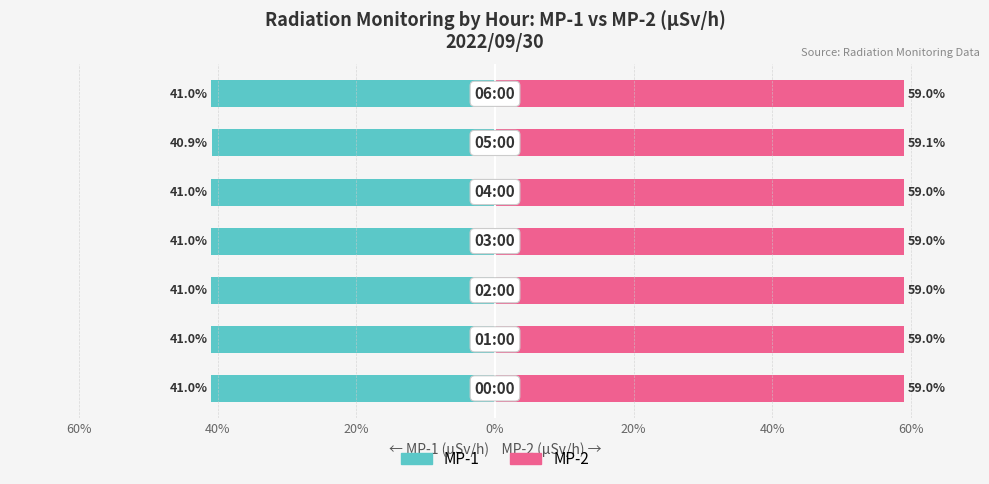

What is the minimum value for MP-2?

59.0